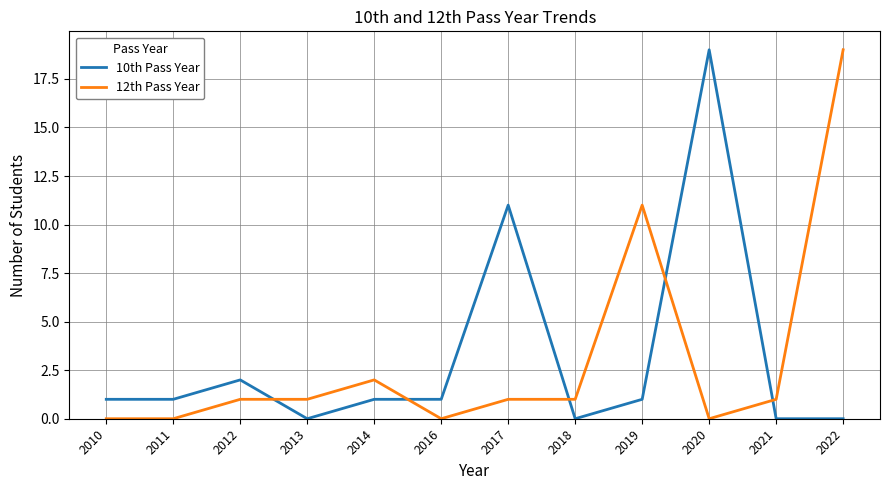

How many intersections are there between 12th Pass Year and 10th Pass Year?

5